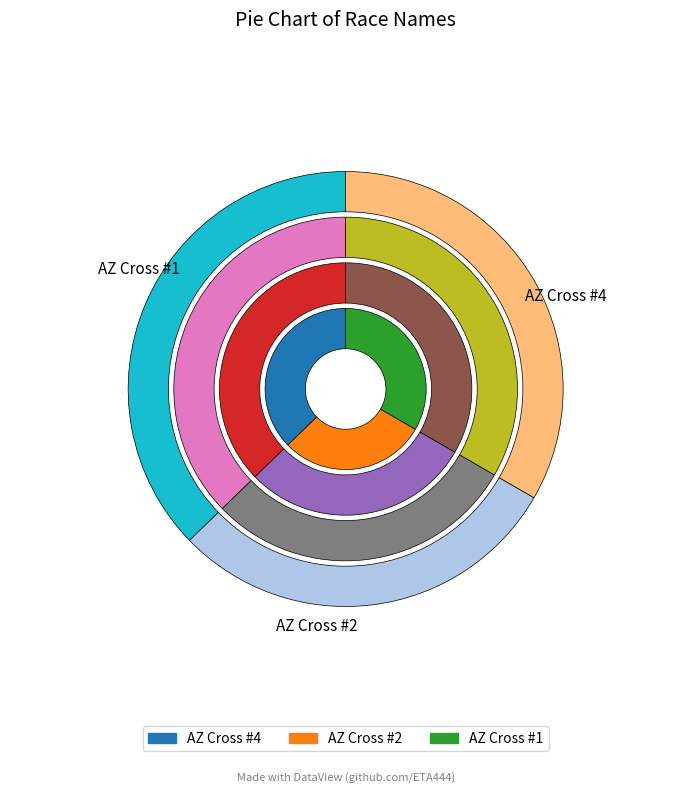

The AZ Cross #2 slice represents 29% of the pie. True or false?

True